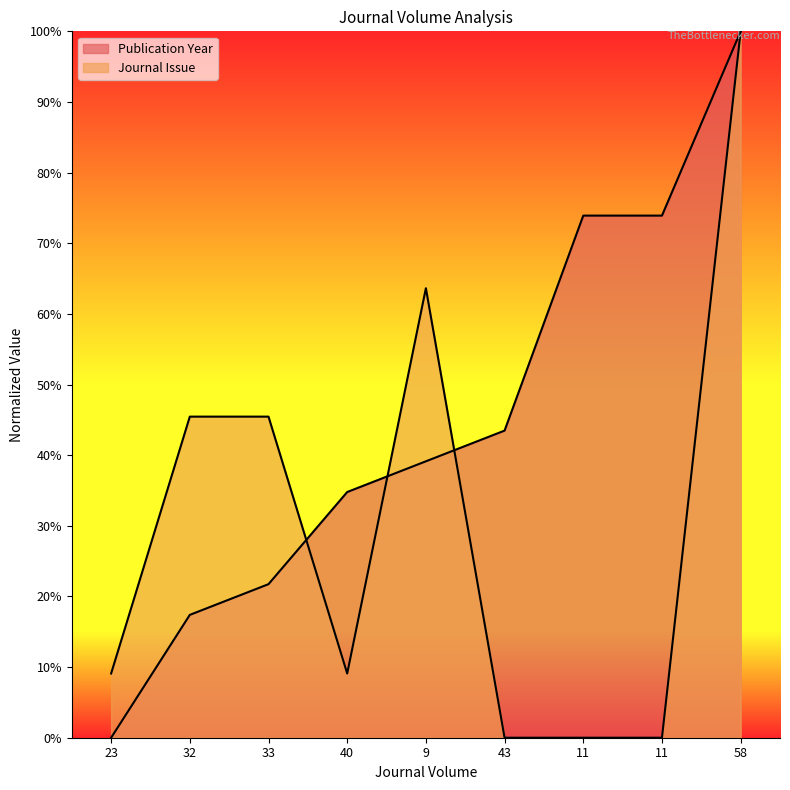

At which label does Publication Year reach its minimum?

23